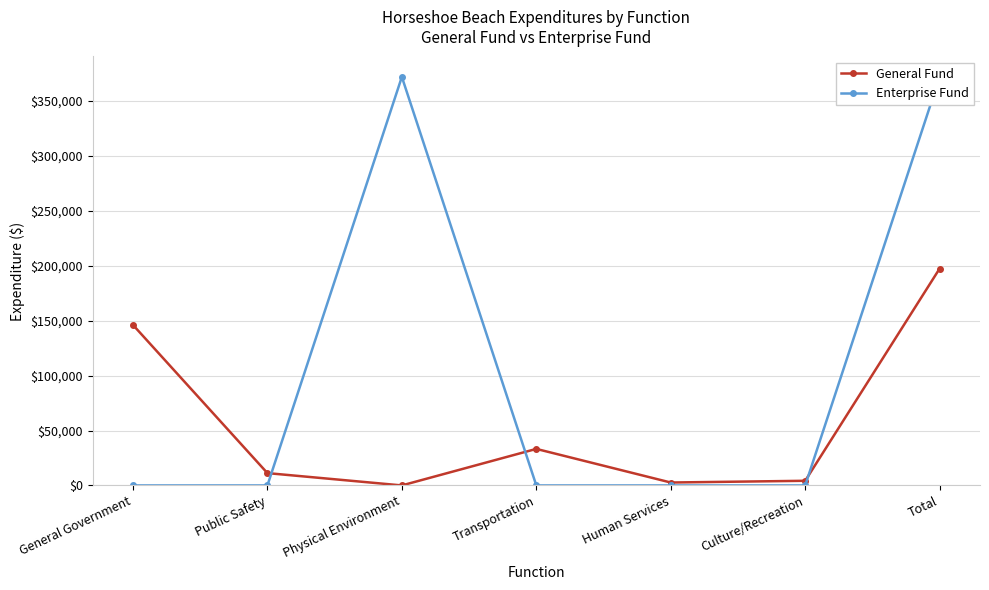

At how many categories does at least one series exceed 107913?

3